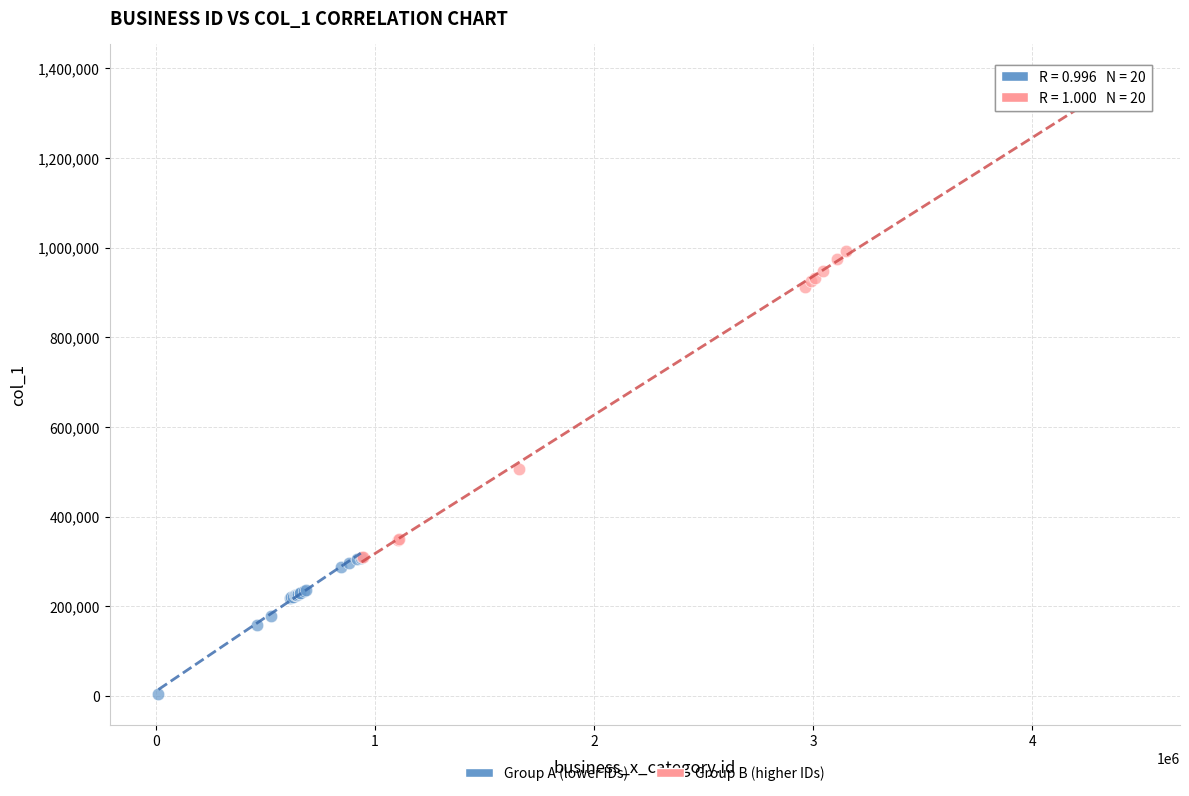

Which series reaches the minimum Y coordinate?

Group A (lower IDs)